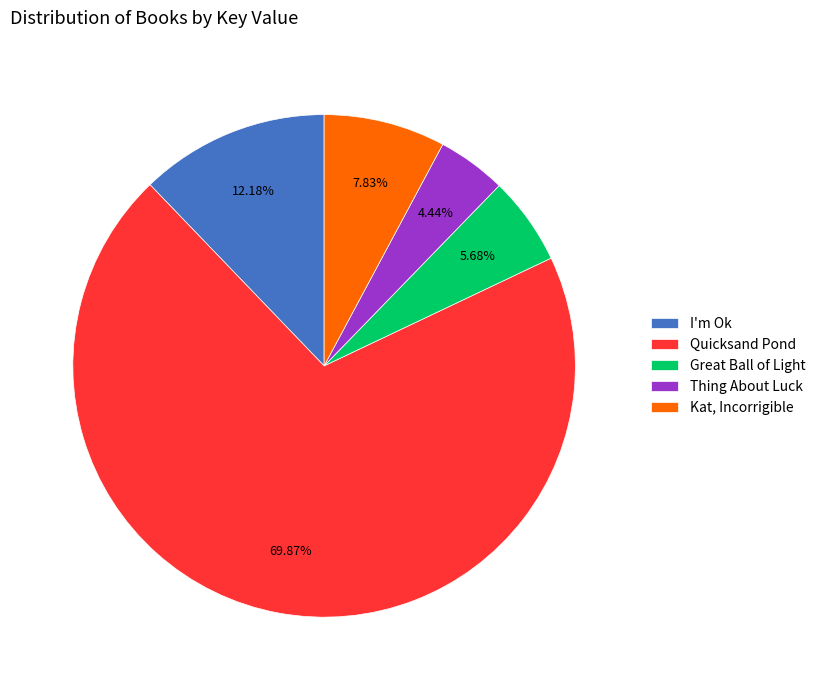

True or false: Quicksand Pond accounts for 81% of the total.

False